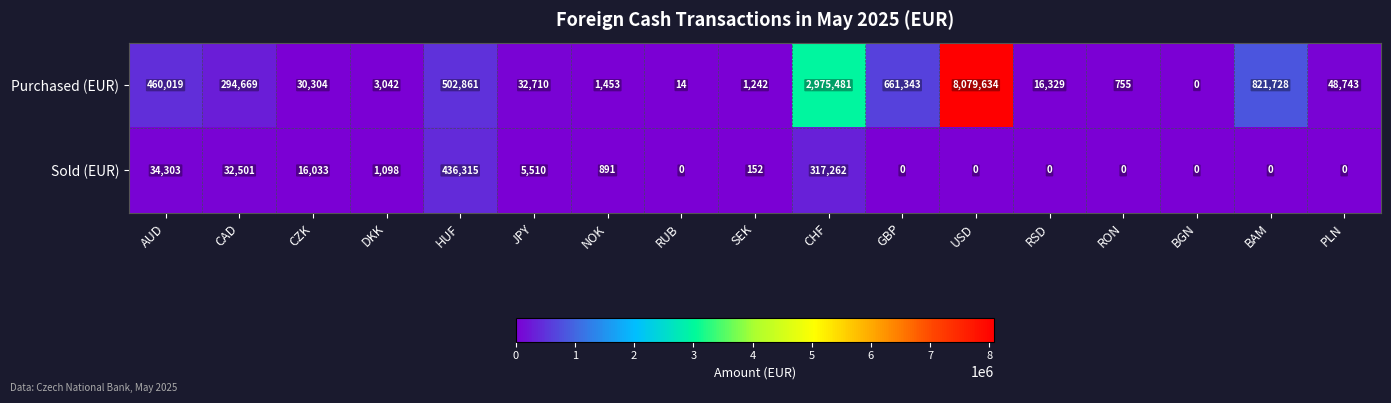

What is the greatest value displayed?

8079634